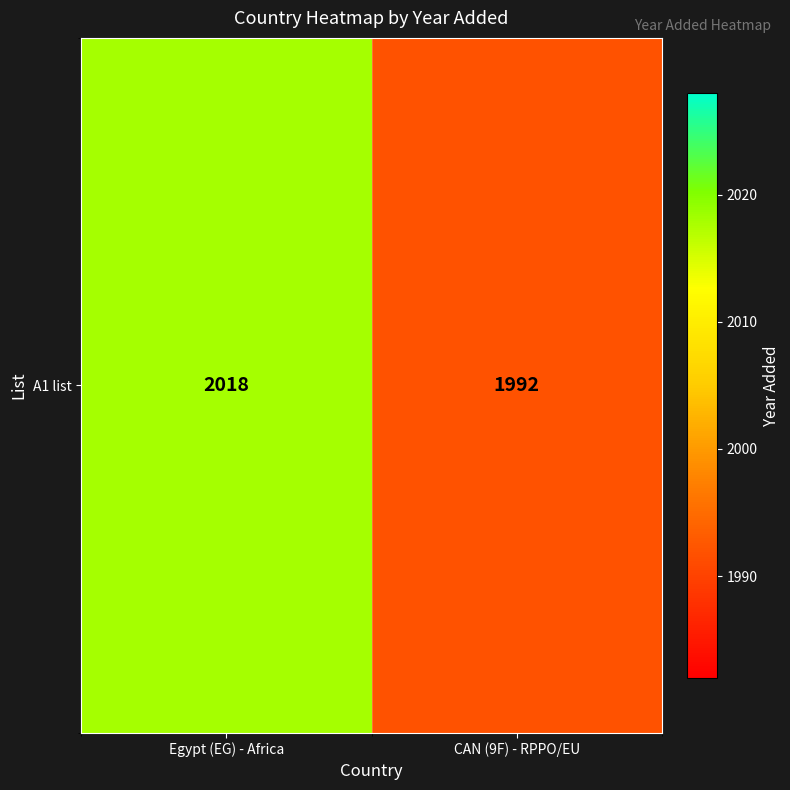

The chart shows a value of 1992 at CAN (9F) - RPPO/EU. True or false?

True